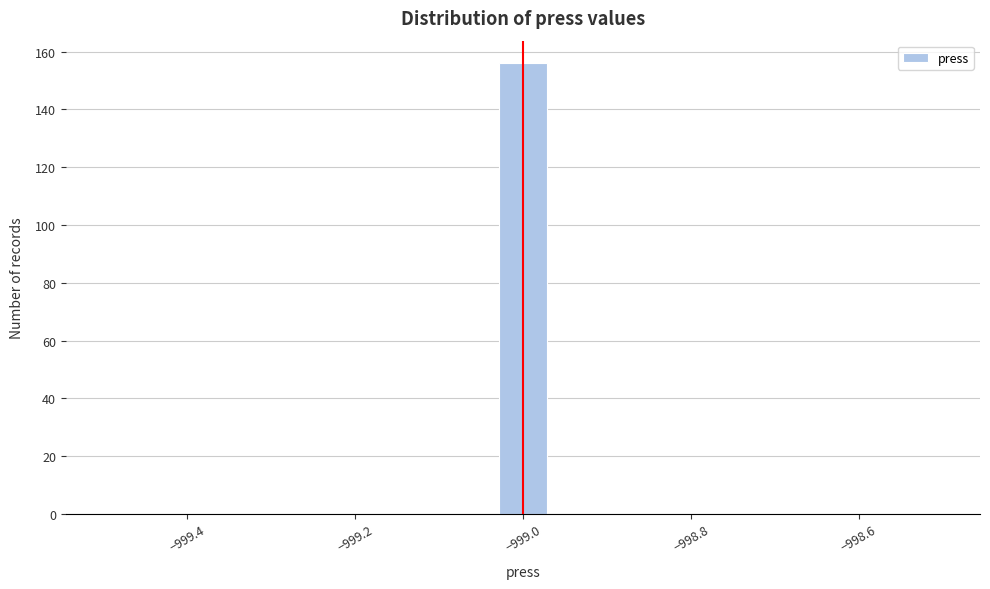

Read against the x-axis, roughly where is the centre of the tallest bar?

-999.00